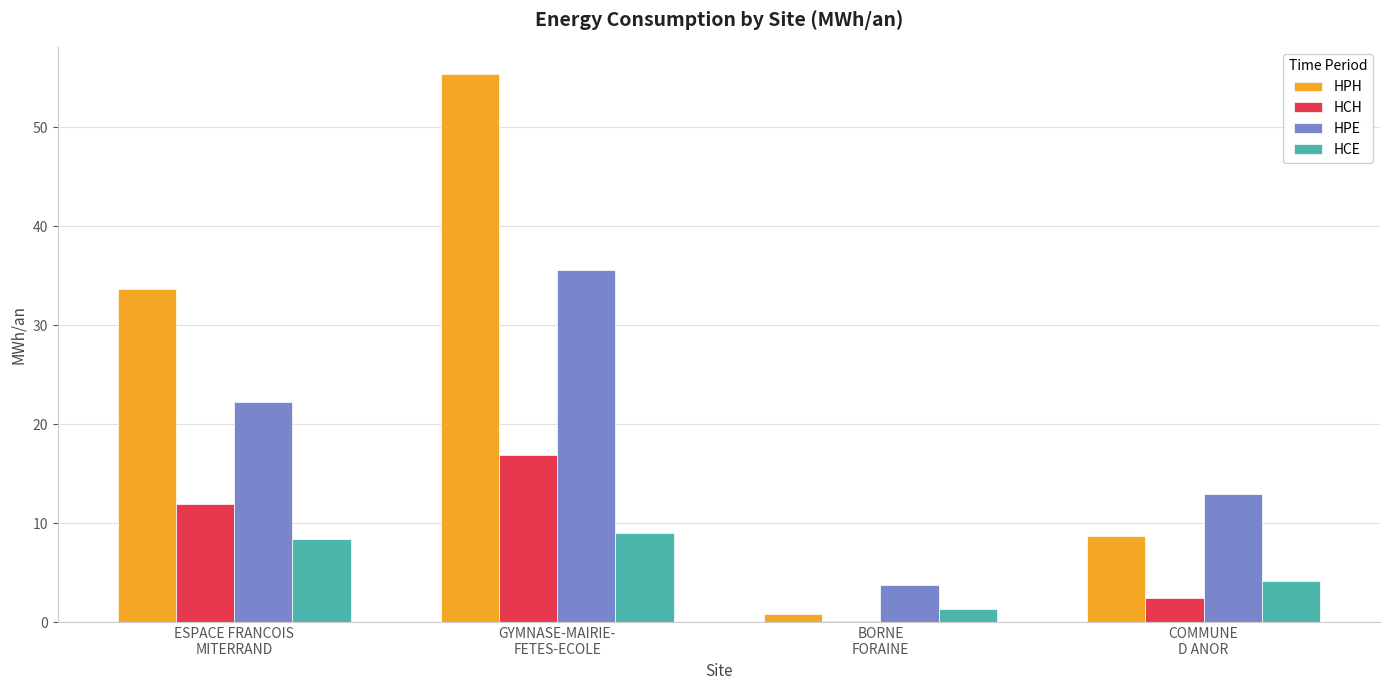

What is the maximum value shown in the chart?

55.4